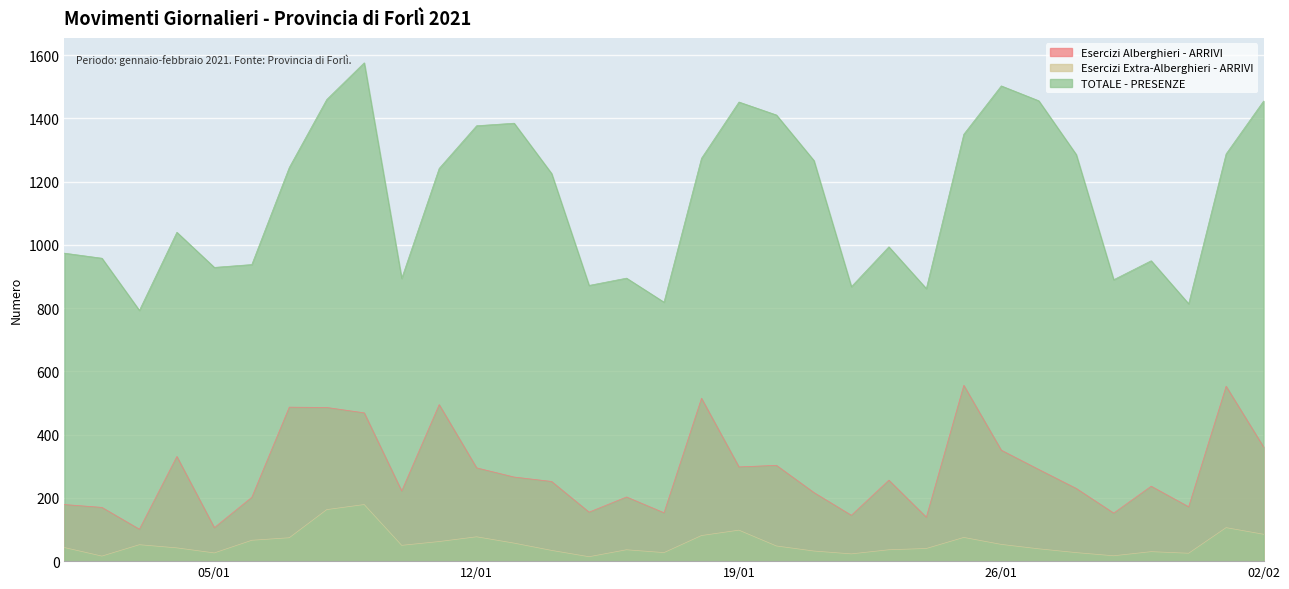

True or false: TOTALE - PRESENZE and Esercizi Alberghieri - ARRIVI cross at least once.

False